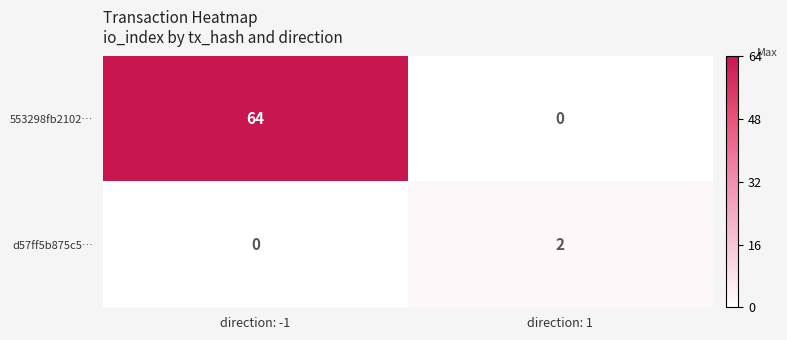

How many positive values does the 553298fb2102… series have?

1